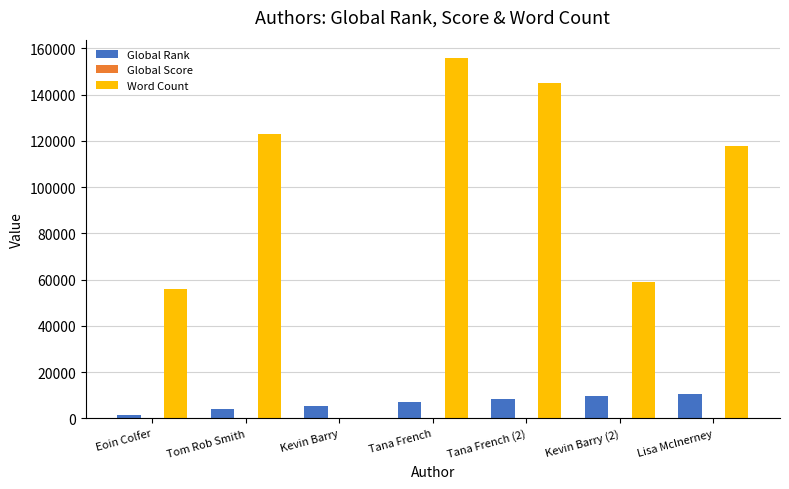

How many categories are shown in the chart?

7